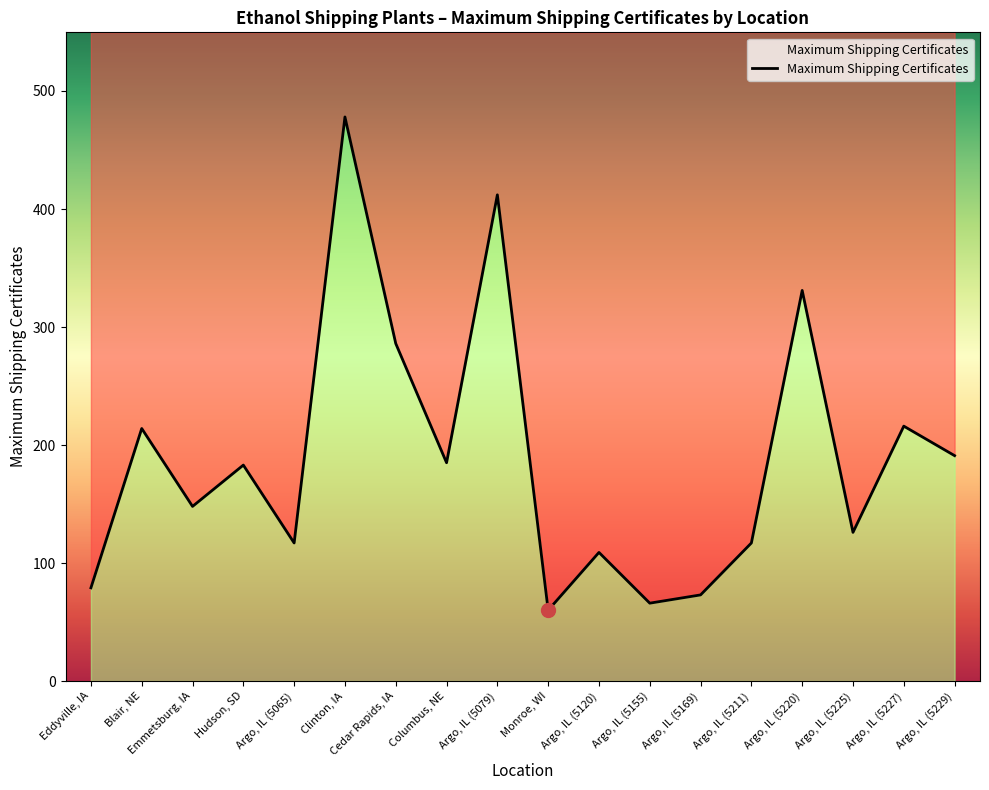

True or false: the data shows 216 at Argo, IL (5227).

True